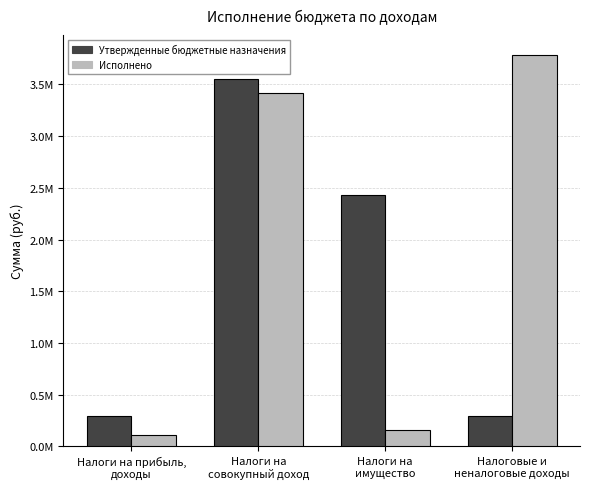

What are all the series names shown in the legend?

Утвержденные бюджетные назначения, Исполнено